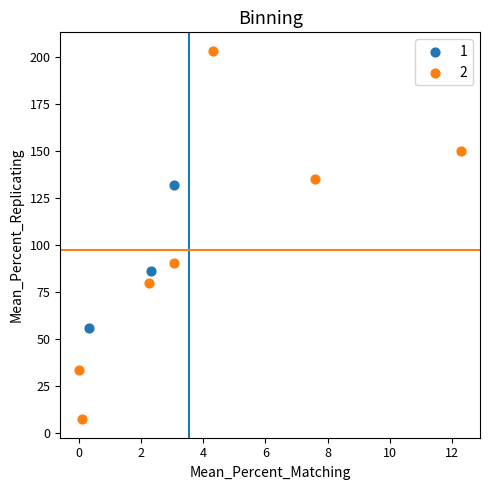

Which series contains the lowest Y value?

2